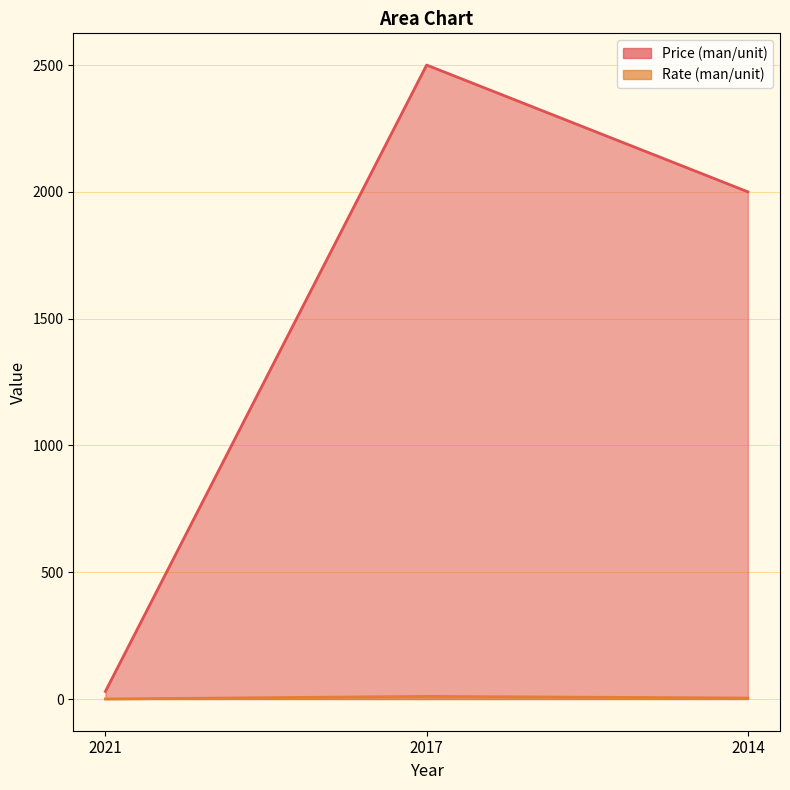

What is the value of the Price (man/unit) point at the 2nd from the left?

2500.0